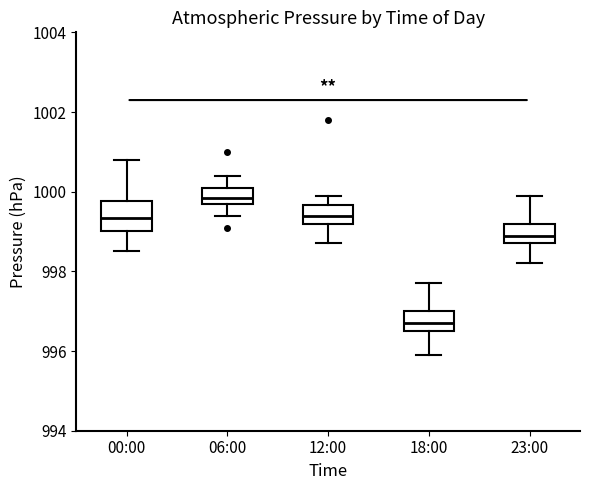

Reading left to right, read every box against the y-axis: the position of its median line, the range the box covers, and the ends of its whiskers. The values are not printed on the chart, so give them approximately, as read against the axis.

00:00: median 999.4, box 999.0 to 999.8, whiskers 998.6 to 1000.8
06:00: median 999.8 (inside the box), box 999.8 to 1000.2, whiskers 999.4 to 1000.4
12:00: median 999.4, box 999.2 to 999.6, whiskers 998.8 to 1000.0
18:00: median 996.8, box 996.6 to 997.0, whiskers 996.0 to 997.8
23:00: median 999.0, box 998.8 to 999.2, whiskers 998.2 to 1000.0